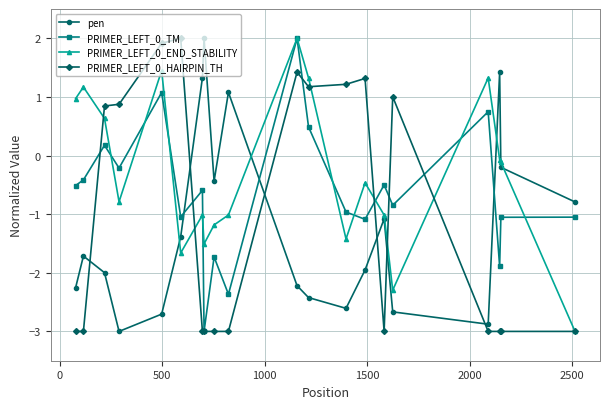

True or false: PRIMER_LEFT_0_HAIRPIN_TH has more than 1 points higher than both neighbors.

True